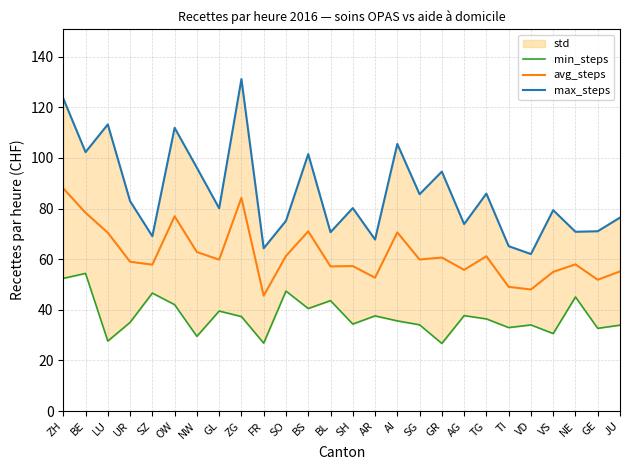

The value of avg_steps at BS is 30.6. True or false?

False